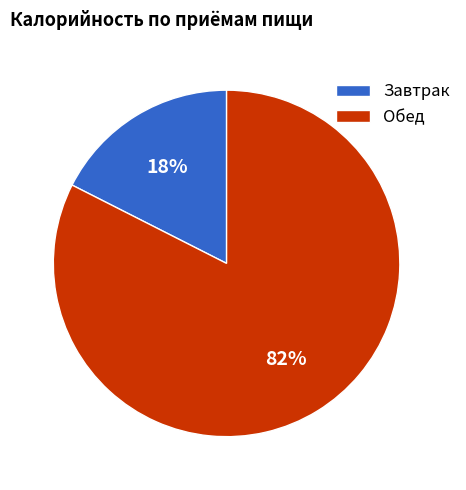

Combined, do Обед and Завтрак account for over 50%?

Yes